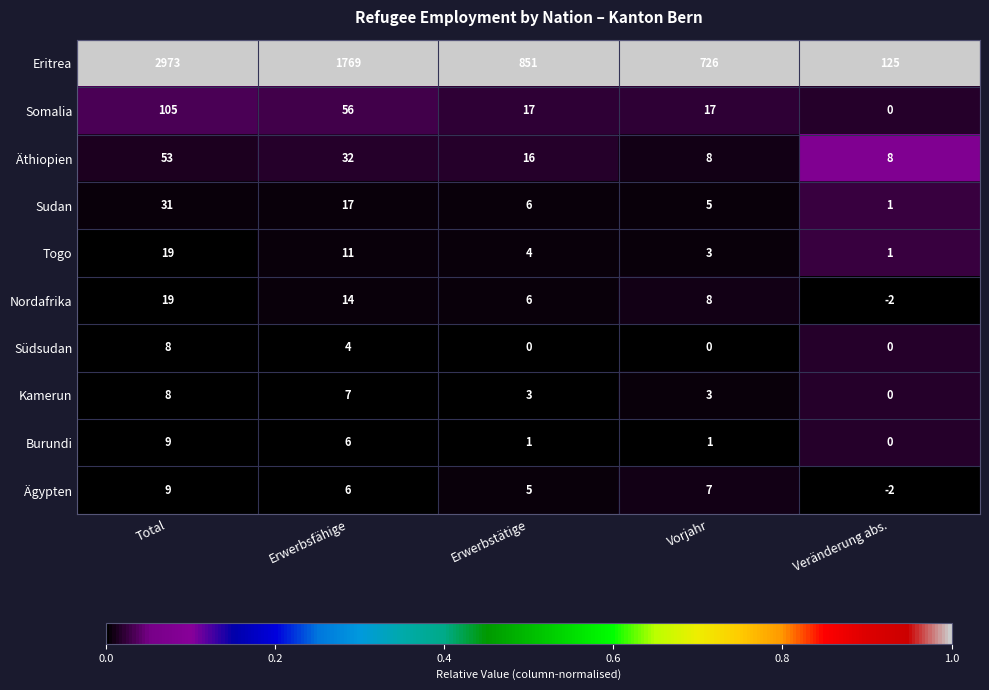

List the labels in order of Nordafrika value, largest first.

Total, Erwerbsfähige, Vorjahr, Erwerbstätige, Veränderung abs.